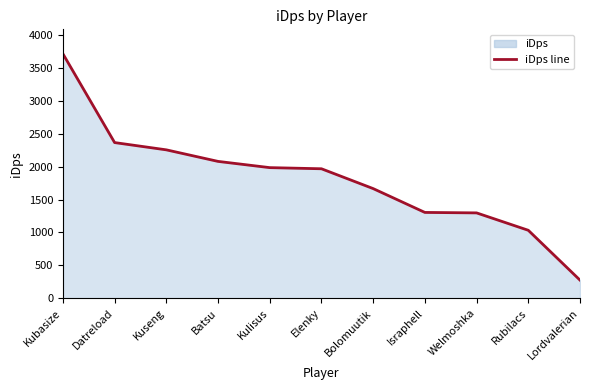

What is the label of the 11th point from the left?

Lordvalerian